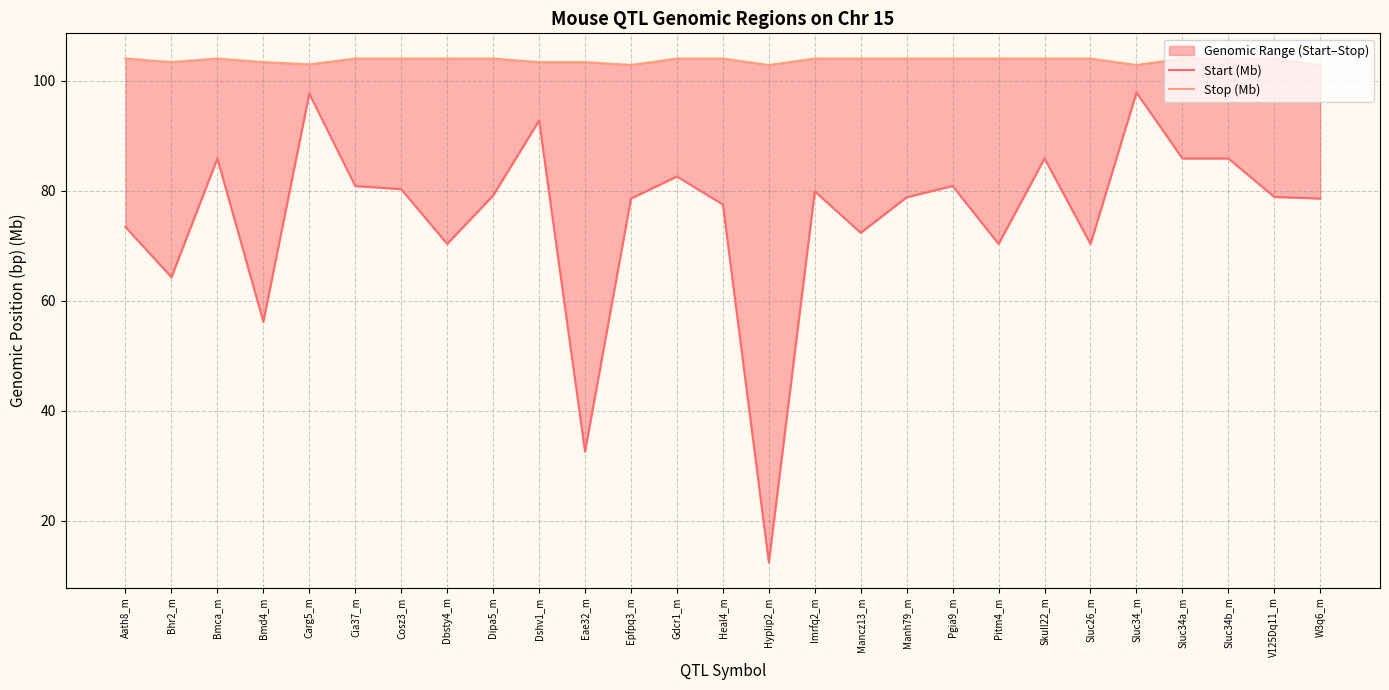

At how many categories does at least one series exceed 43?

27